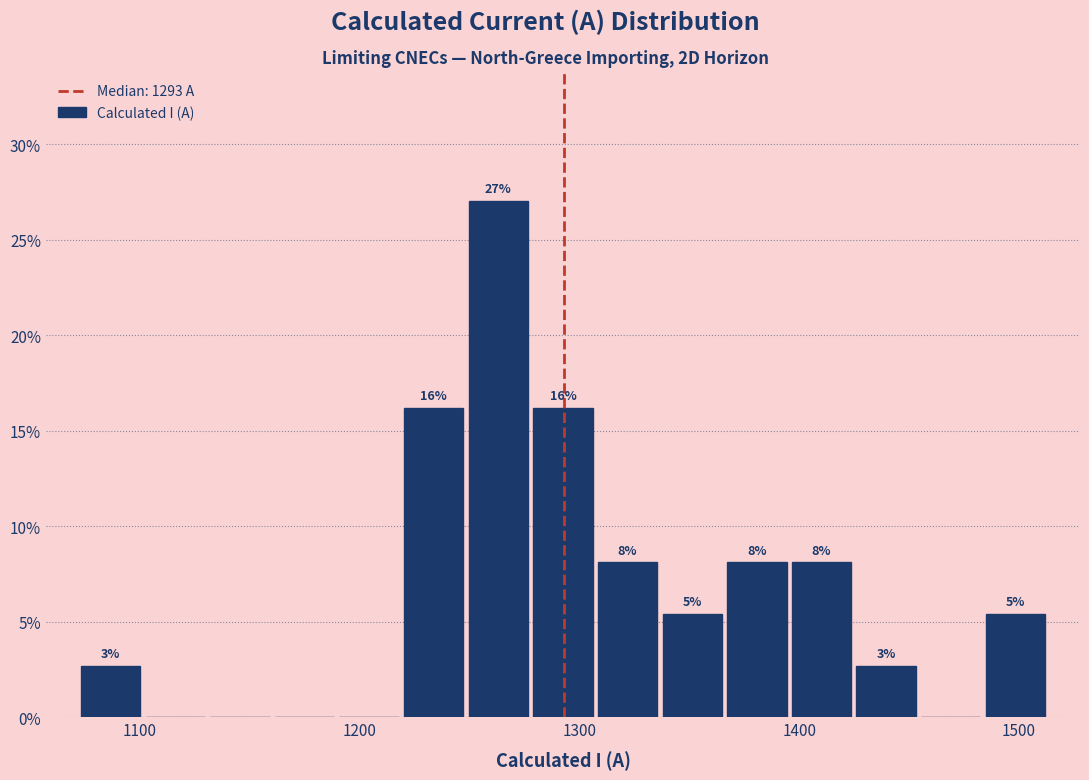

Around what value on the x-axis is the tallest bar? Give the approximate position of its centre, as read against the axis.

1260